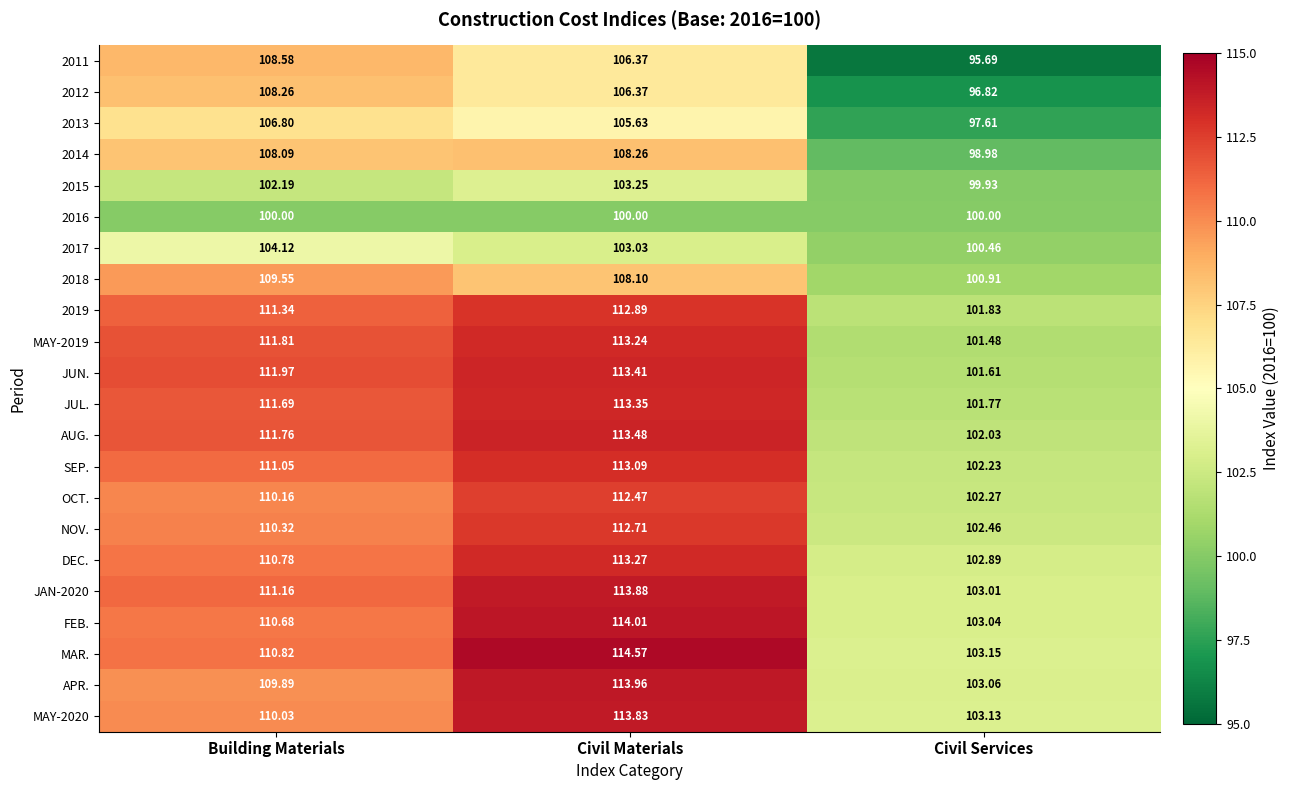

Rank the categories by JUN. value from lowest to highest.

Civil Services, Building Materials, Civil Materials